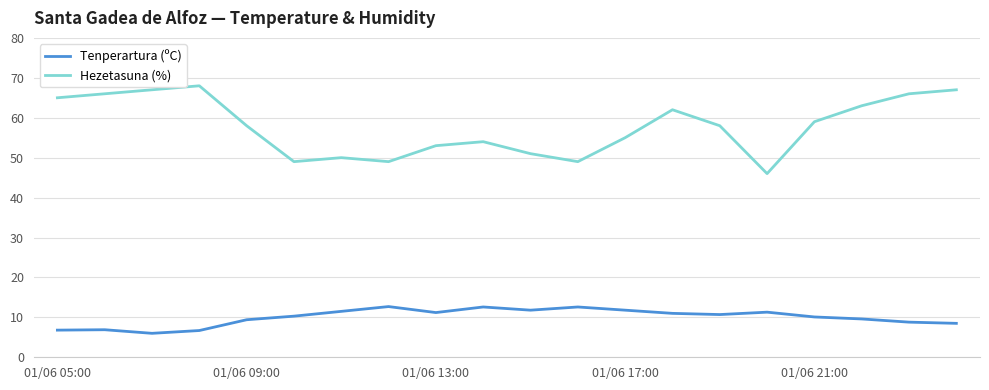

What is the minimum value shown in the chart?

6.0